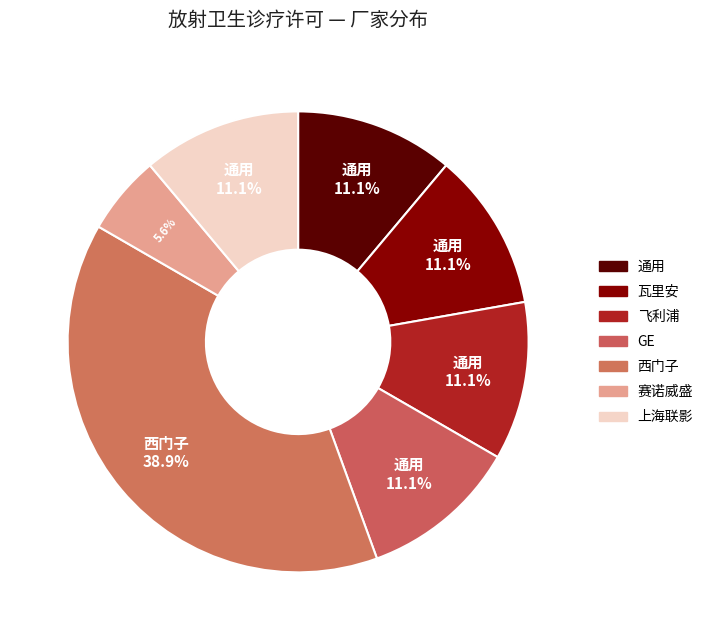

Count the number of slices in the pie.

7